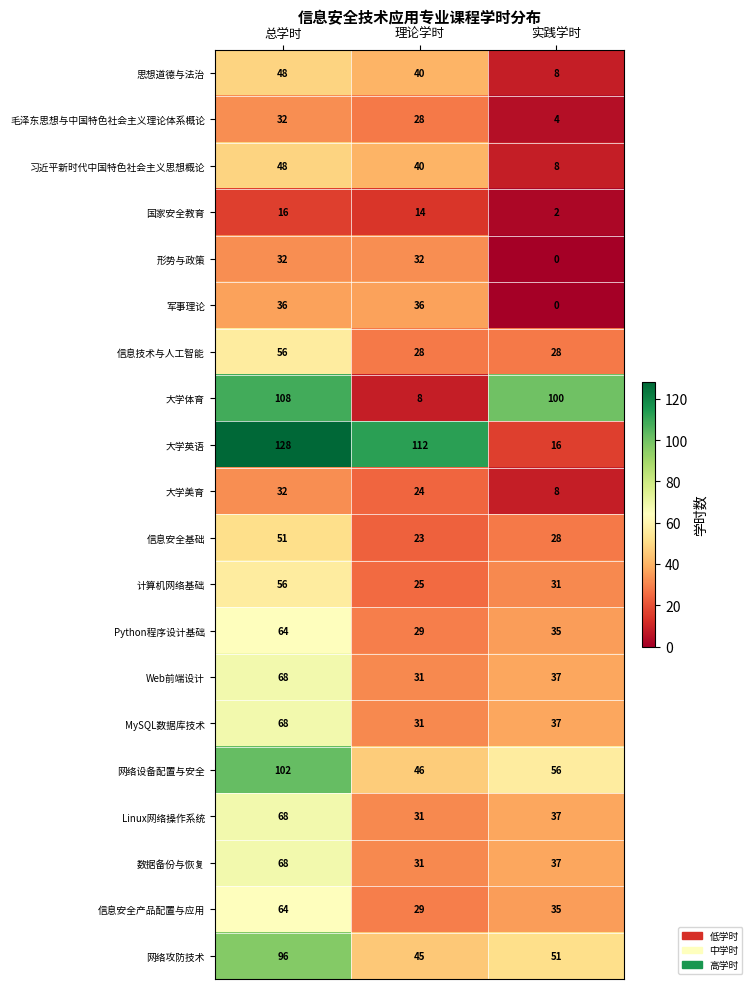

What is the sum of all Python程序设计基础 values?

128